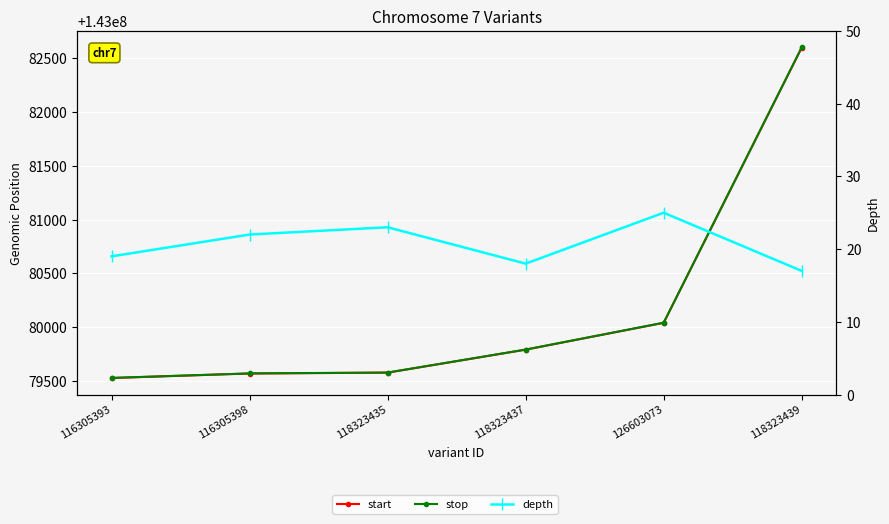

What position from the left is 126603073?

5